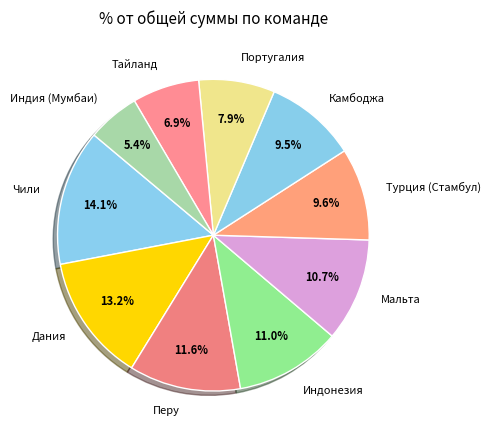

Is Дания the majority of the pie?

No